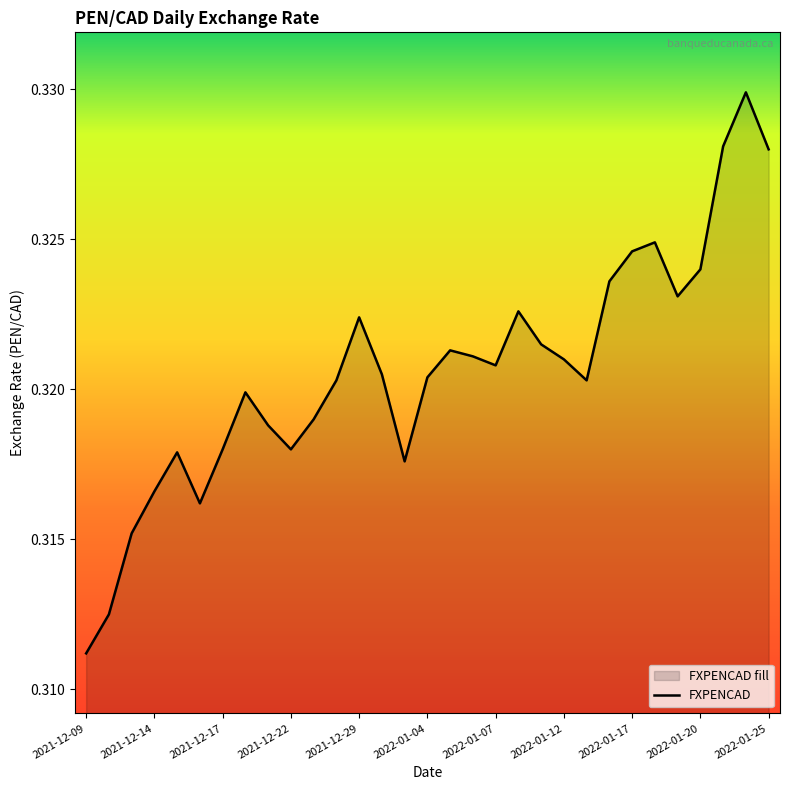

Does the chart display data point markers on the line(s)?

No